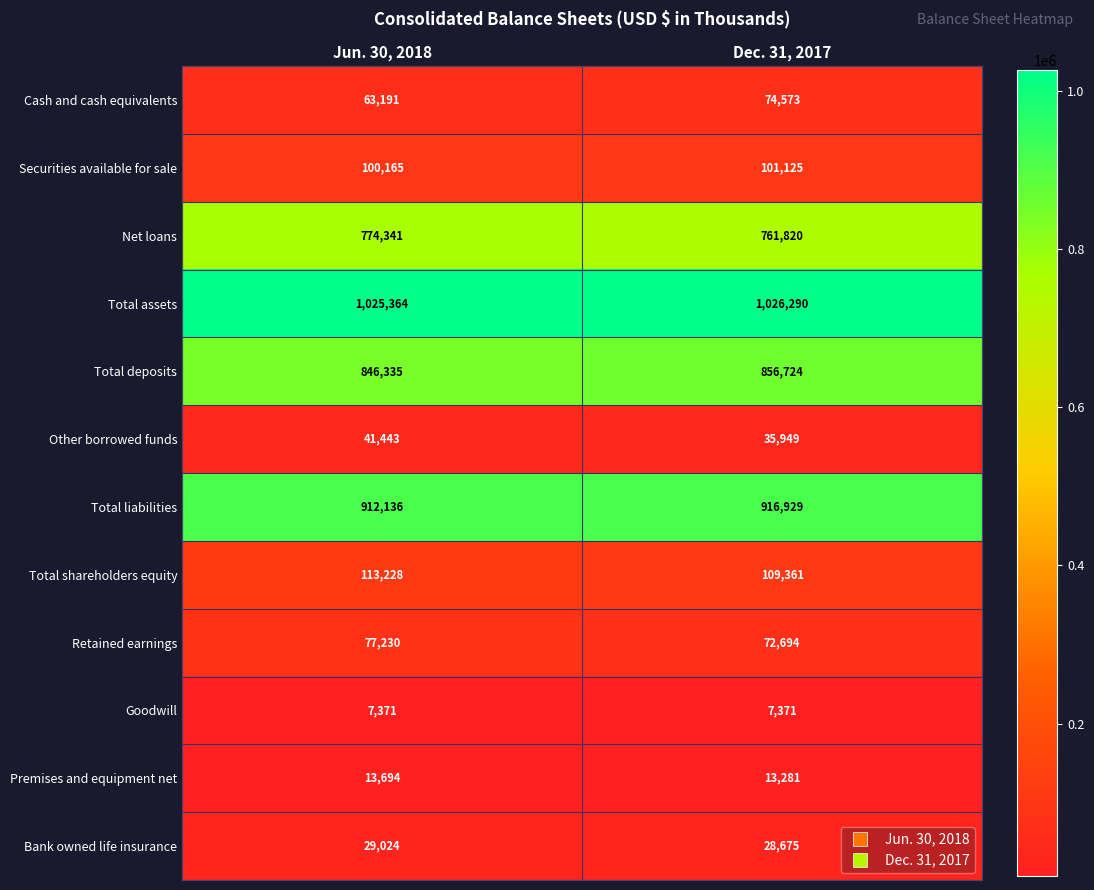

Which category has the highest value in the Securities available for sale series?

Dec. 31, 2017